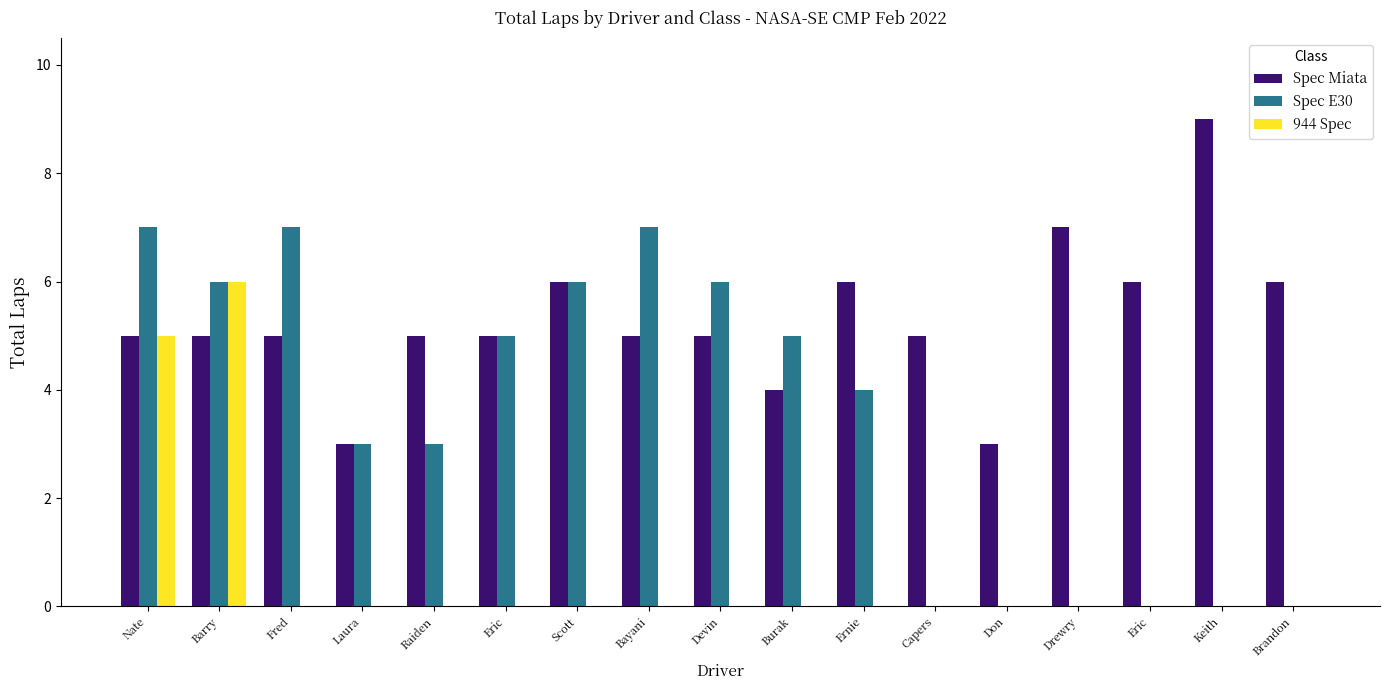

Are the bars horizontal?

No